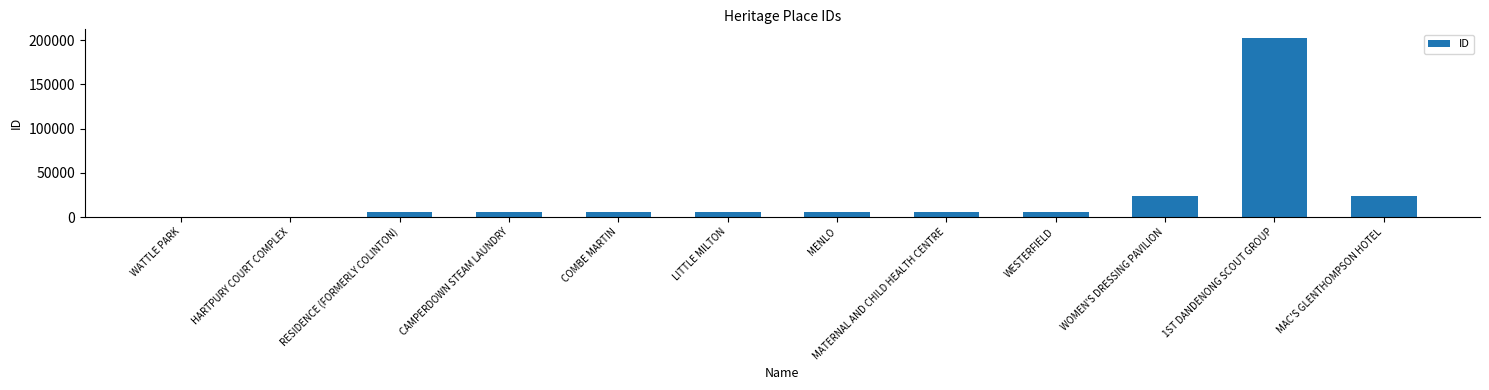

Is it true that the value at 1ST DANDENONG SCOUT GROUP is 101821?

False